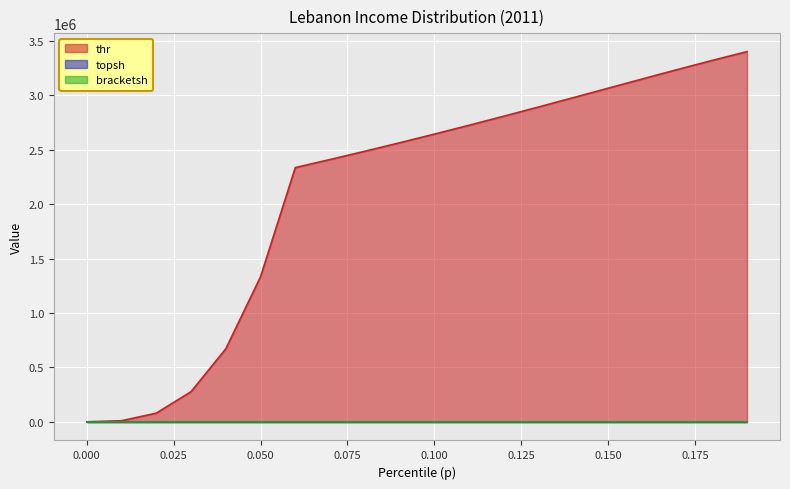

Reading right to left, transcribe all the data shown in this chart.

thr: 0.19=3401039.2	0.18=3320427.0	0.17=3236710.8	0.16=3151135.0	0.15=3064723.0	0.14=2978299.8	0.13=2892514.8	0.12=2807862.5	0.11=2724699.0	0.1=2643259.5	0.09=2563672.8	0.08=2485974.2	0.07=2410118.0	0.06=2335988.8	0.05=1333388.8	0.04=671661.4	0.03=277962.9	0.02=80886.6	0.01=10931.8	0.0=1535.7
topsh: 0.19=0.9	0.18=0.9	0.17=1.0	0.16=1.0	0.15=1.0	0.14=1.0	0.13=1.0	0.12=1.0	0.11=1.0	0.1=1.0	0.09=1.0	0.08=1.0	0.07=1.0	0.06=1.0	0.05=1.0	0.04=1.0	0.03=1.0	0.02=1.0	0.01=1.0	0.0=1.0
bracketsh: 0.19=0.0	0.18=0.0	0.17=0.0	0.16=0.0	0.15=0.0	0.14=0.0	0.13=0.0	0.12=0.0	0.11=0.0	0.1=0.0	0.09=0.0	0.08=0.0	0.07=0.0	0.06=0.0	0.05=0.0	0.04=0.0	0.03=0.0	0.02=0.0	0.01=0.0	0.0=0.0